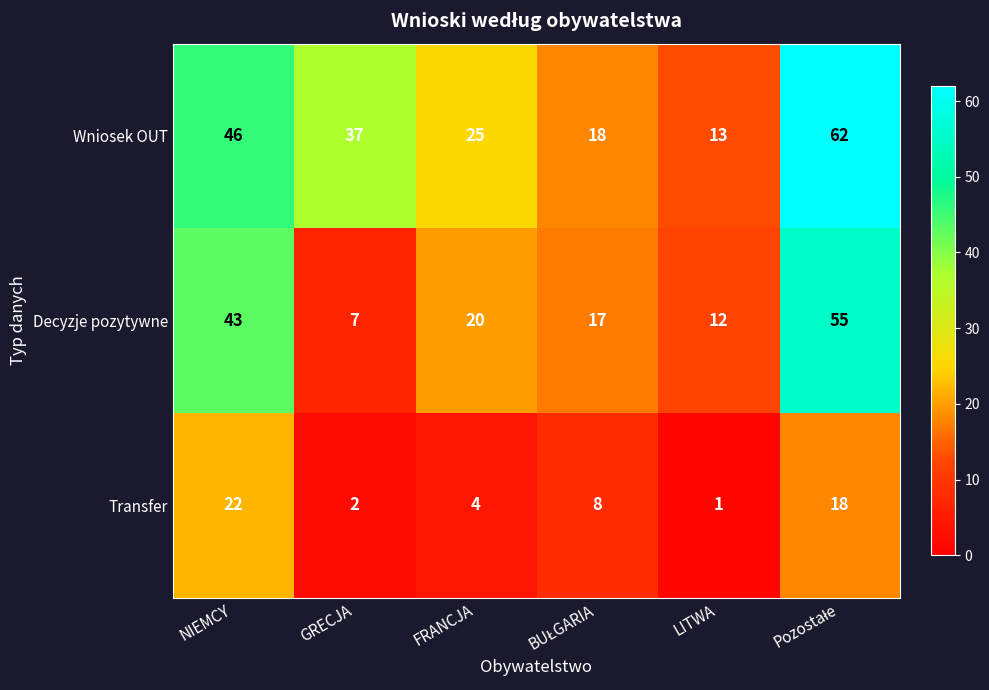

How many data points does each series have?

6